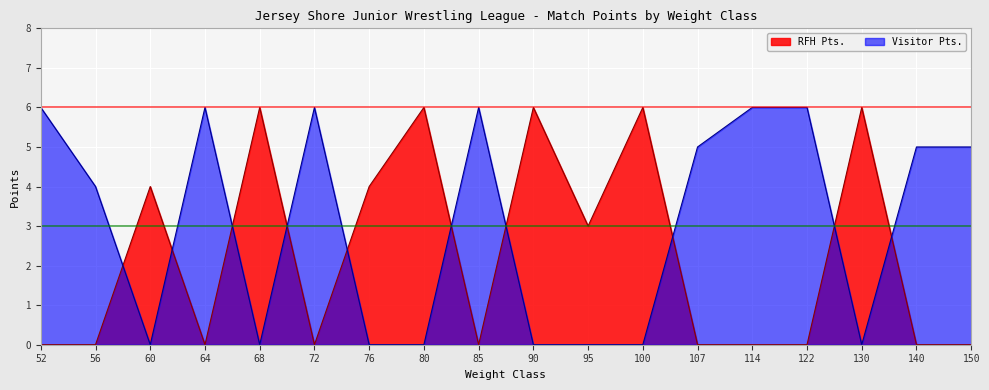

Rank the series by their average value, from lowest to highest.

RFH Pts., Visitor Pts.